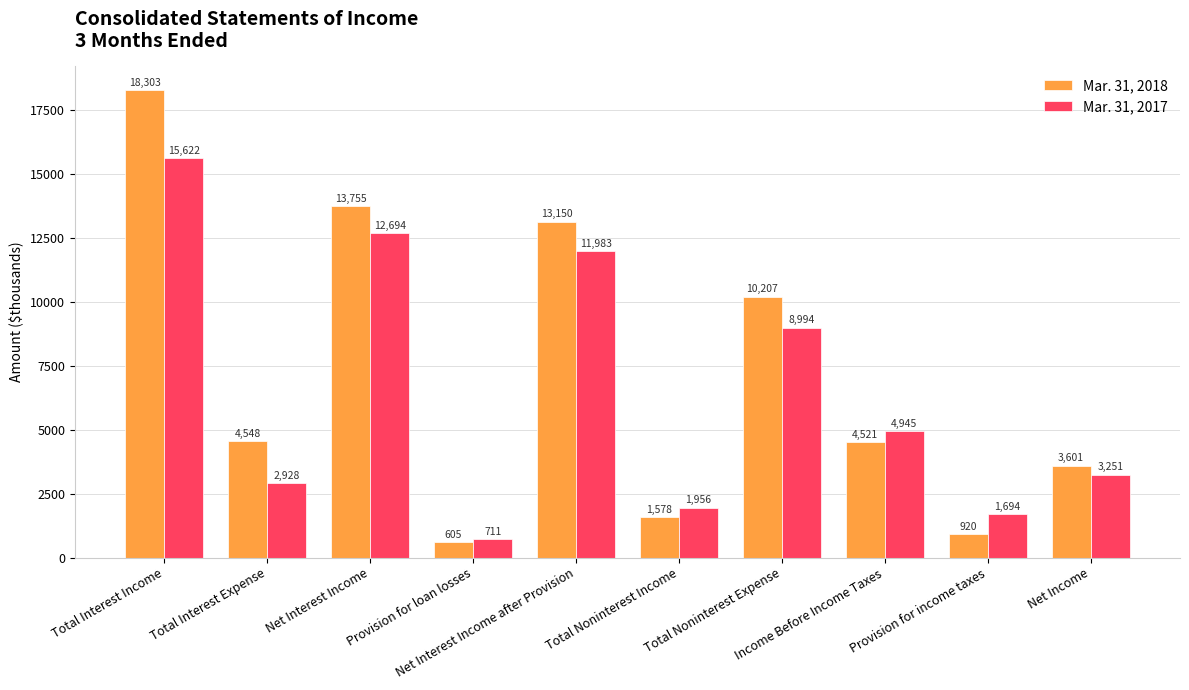

What is the sum of all Mar. 31, 2017 values?

64778